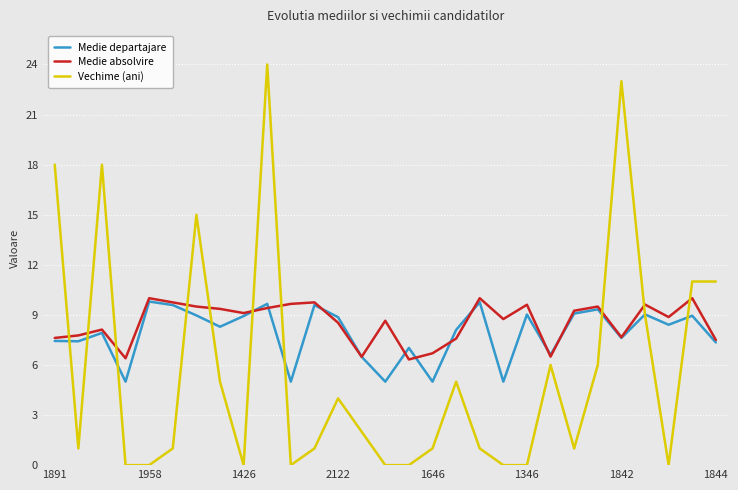

How many lines are shown in the chart?

3